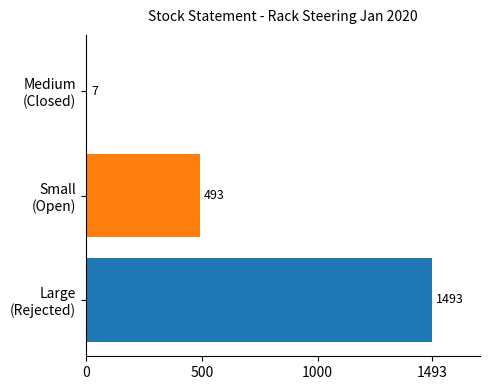

How many values are between 7 and 1493?

3